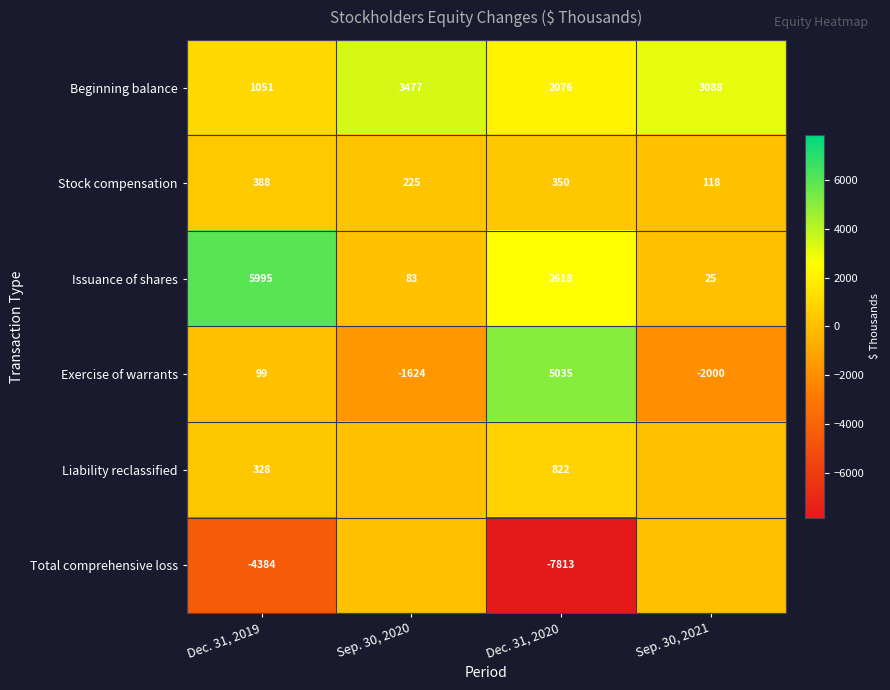

The Total comprehensive loss series shows -13660 at Dec. 31, 2020. True or false?

False